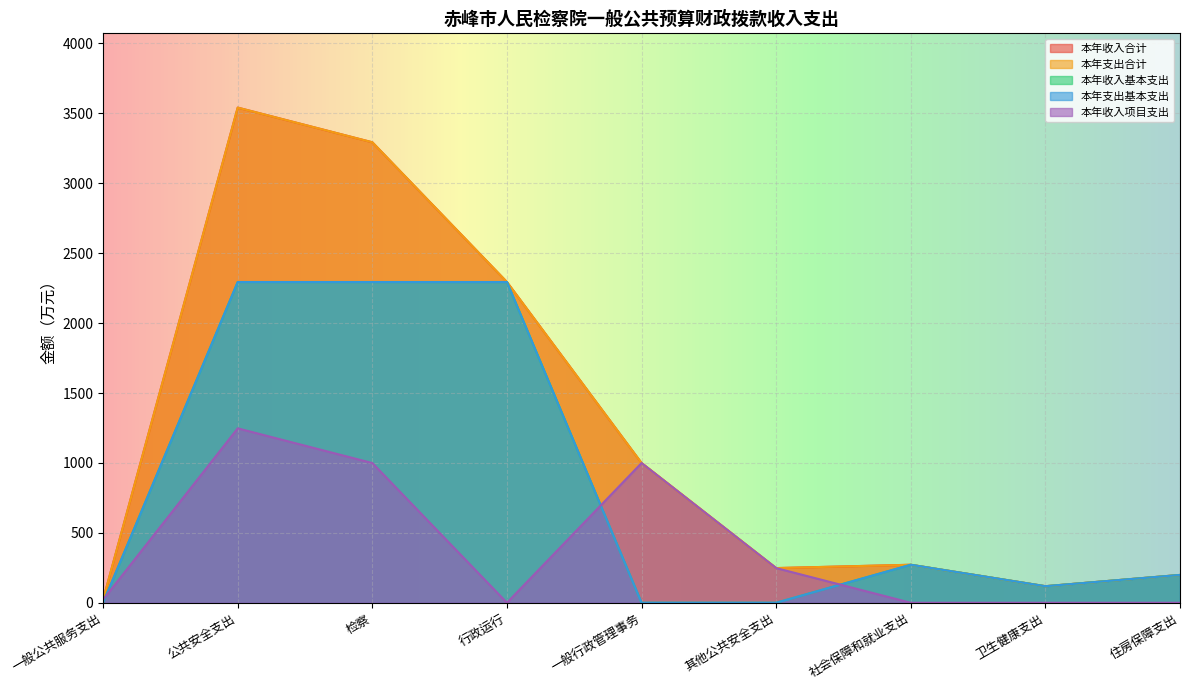

True or false: 本年支出合计 and 本年收入项目支出 intersect in this chart.

False